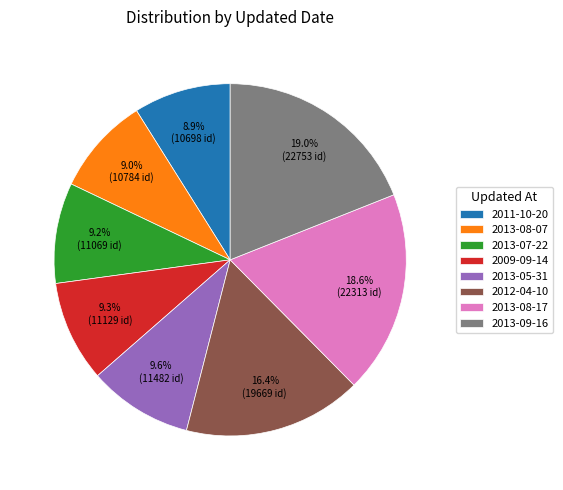

How many segments does this pie chart have?

8